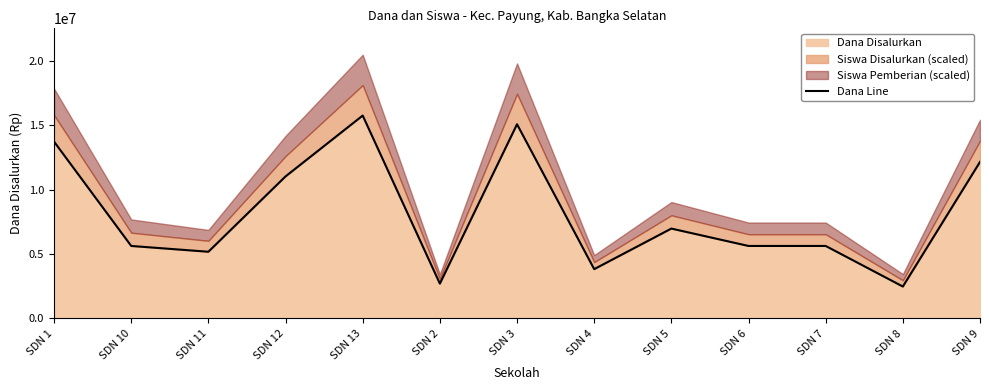

How many lines are shown in the chart?

1